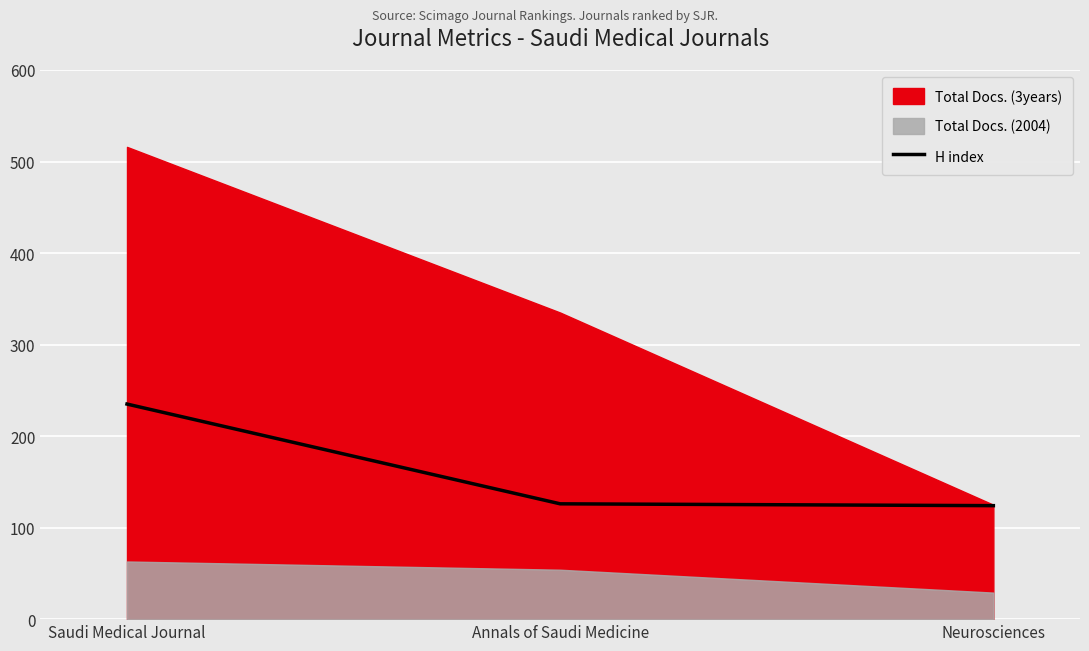

Approximately how many times larger is the value at Neurosciences compared to Annals of Saudi Medicine?

1.0